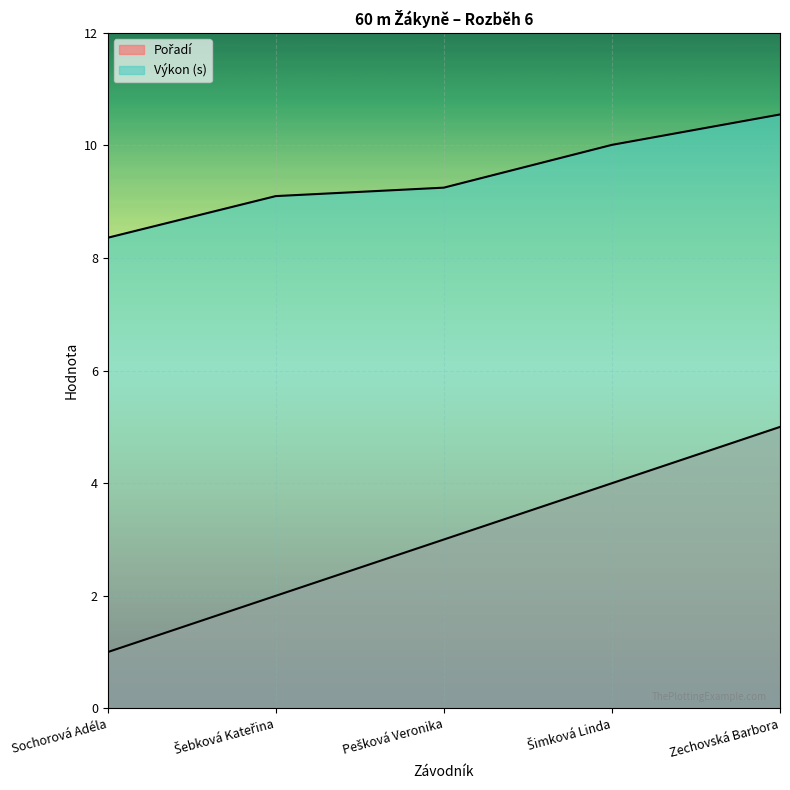

Which series changed the most between Šebková Kateřina and Pešková Veronika?

Pořadí